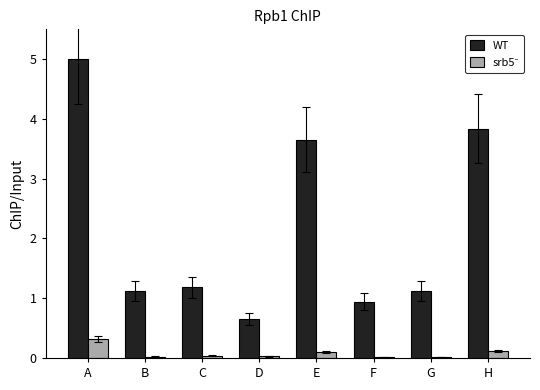

What is the maximum value shown in the chart?

5.0